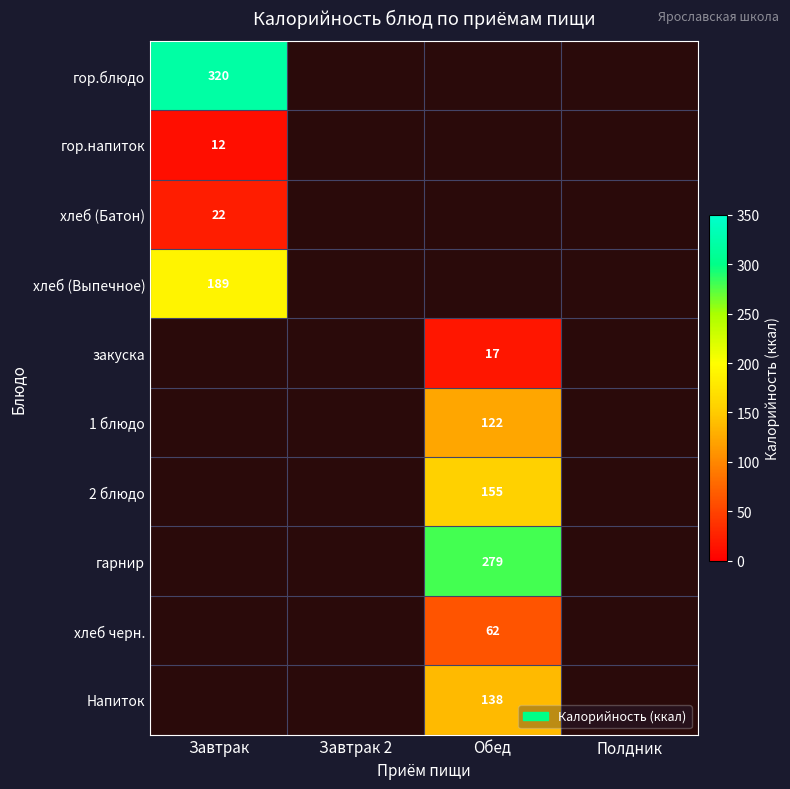

Is it true that закуска equals 17 at Обед?

True